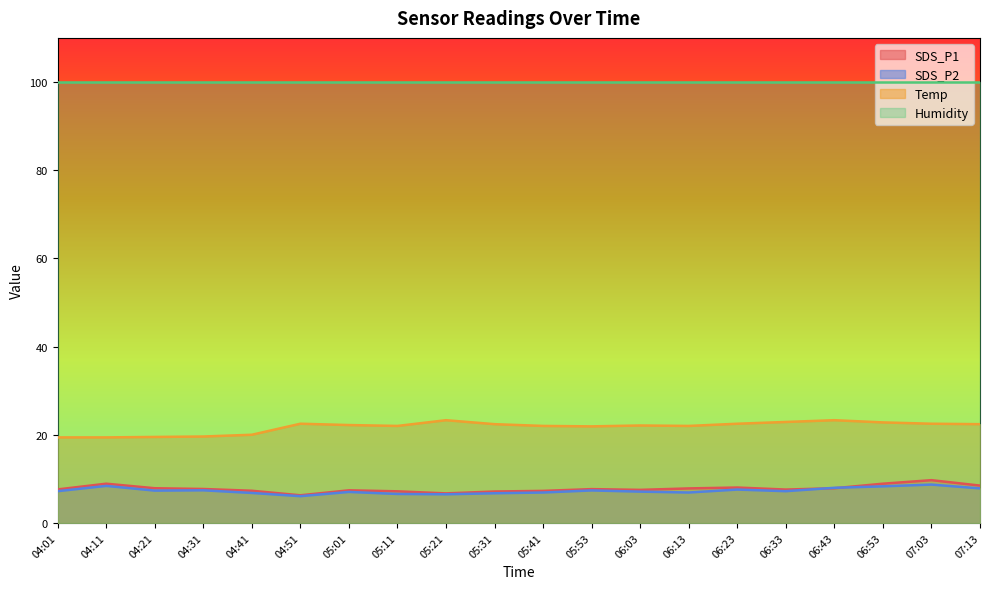

True or false: SDS_P1 and Humidity cross at least once.

False